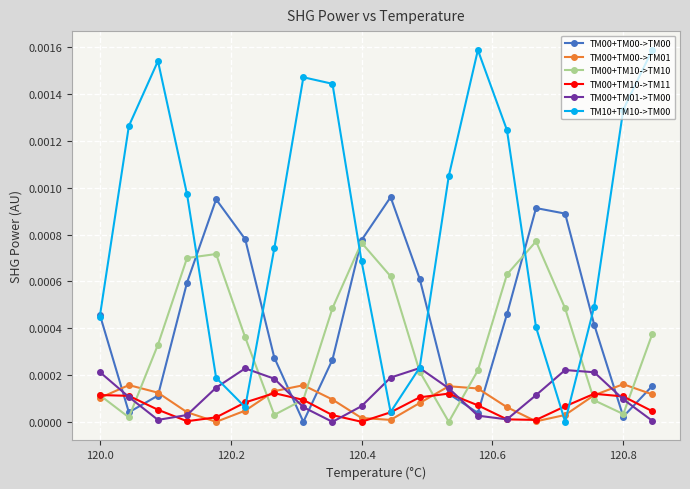

True or false: TM00+TM00->TM00 has more than 1 interior local peaks.

True